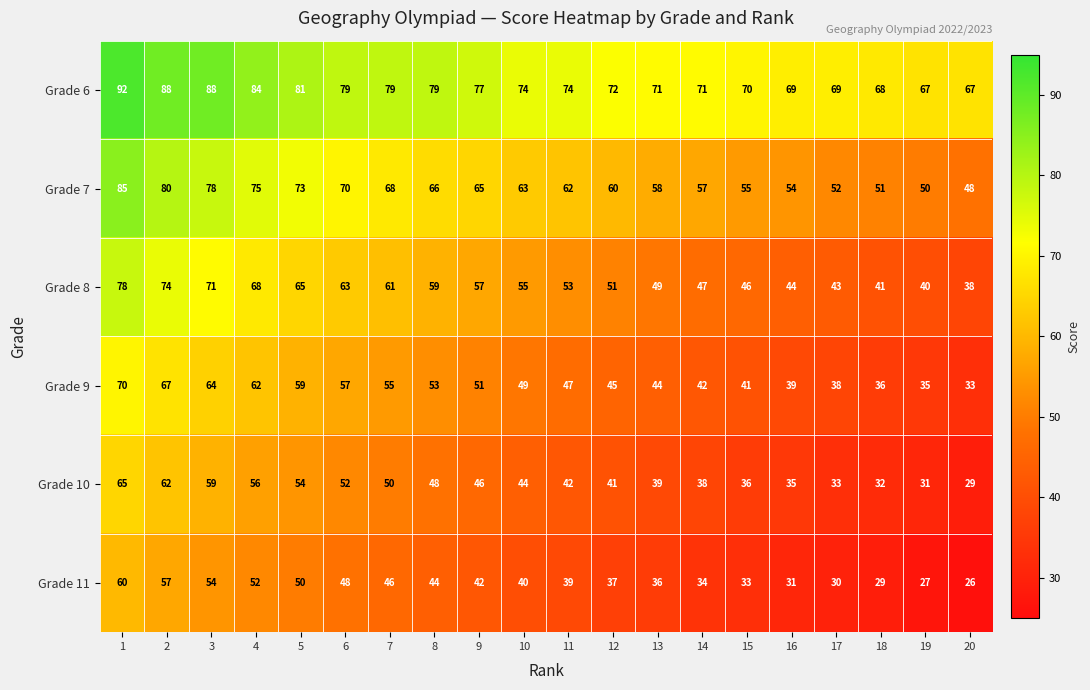

Which category has the lowest value across all series?

20